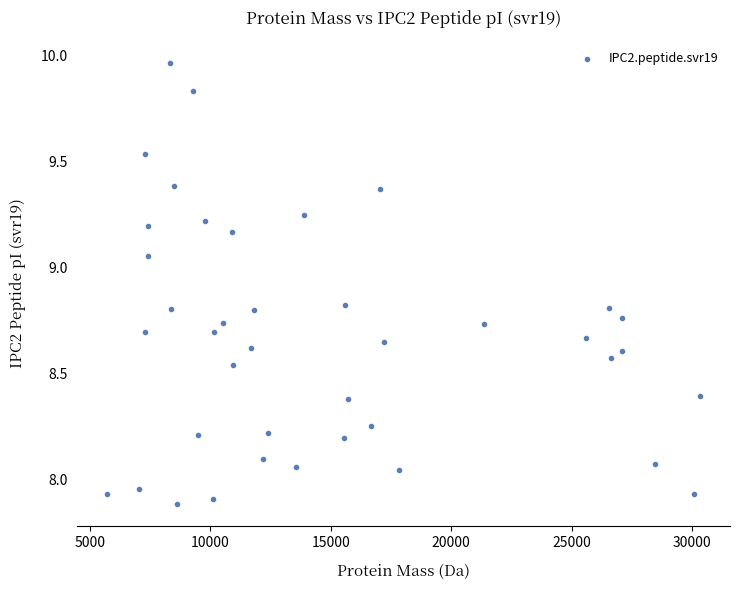

What is the range of Y values (max minus min)?

2.1